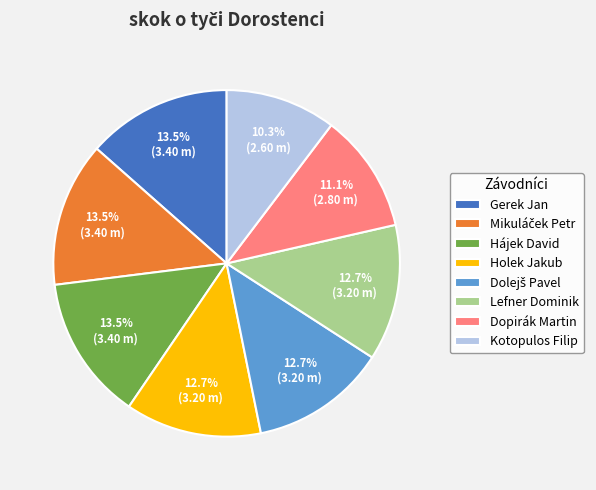

Is there any slice that represents more than half of the pie?

No